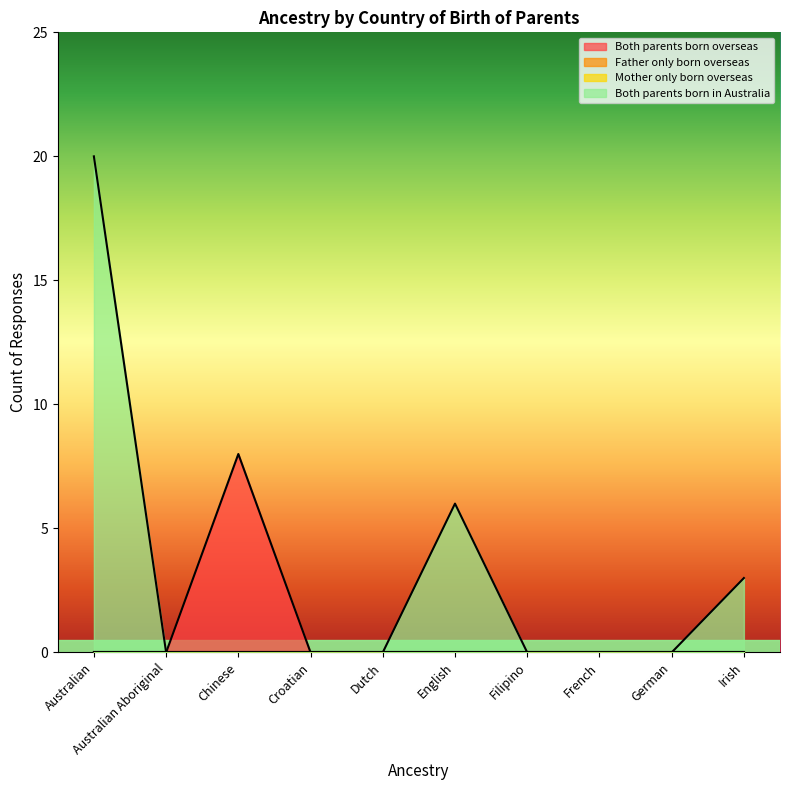

At which category does Both parents born overseas reach its first local peak?

Chinese